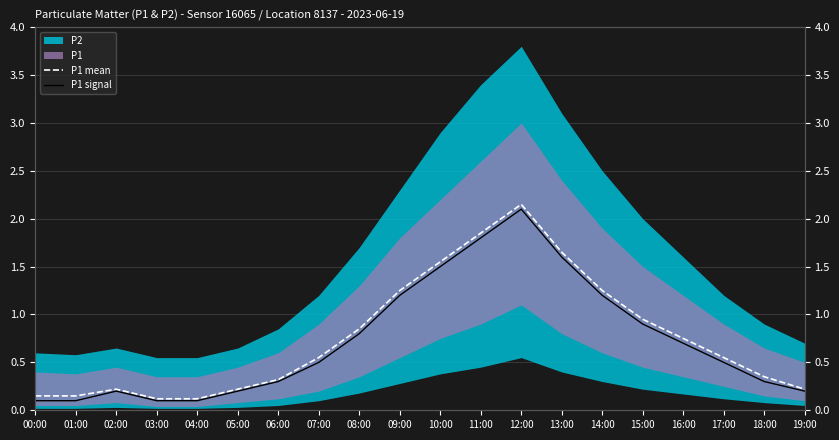

What is the difference between the maximum and minimum values in the P1 mean series?

2.0